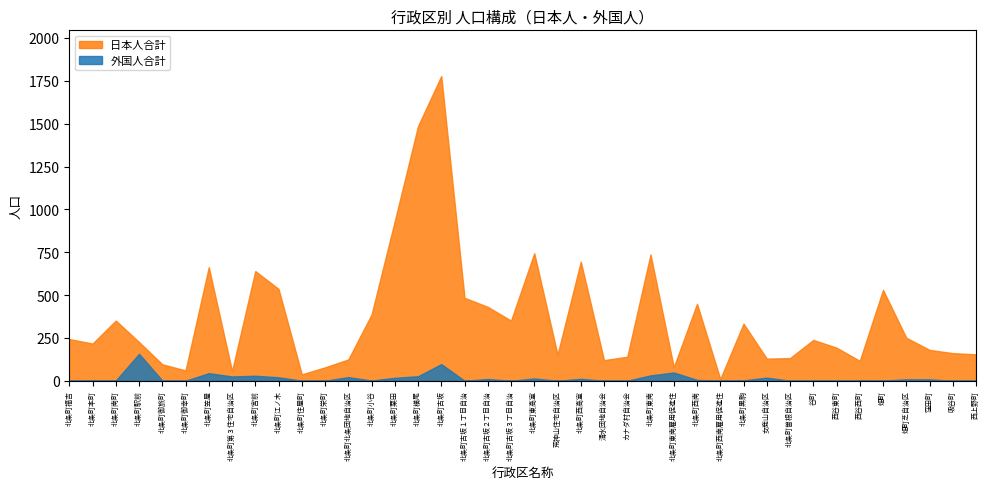

How many interior local peaks does the 外国人合計 series have?

11